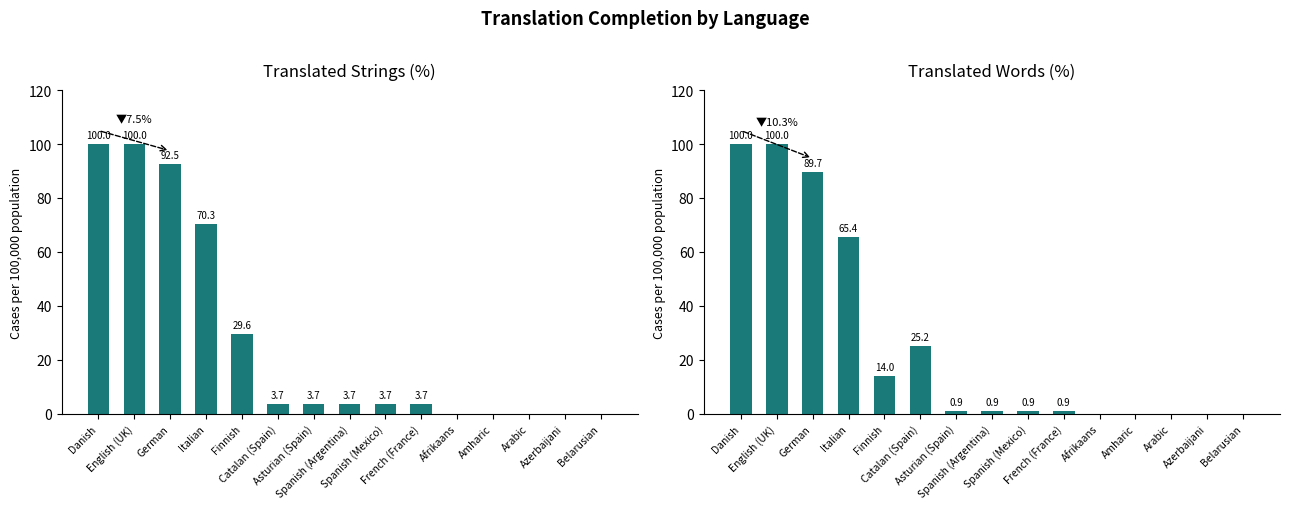

Rank the series by their average value, from lowest to highest.

translated_words_percent, translated_percent